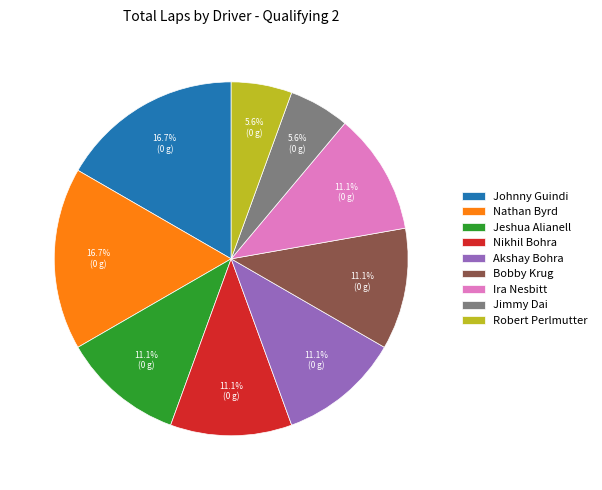

To the nearest percent, what is the average slice percentage?

11%